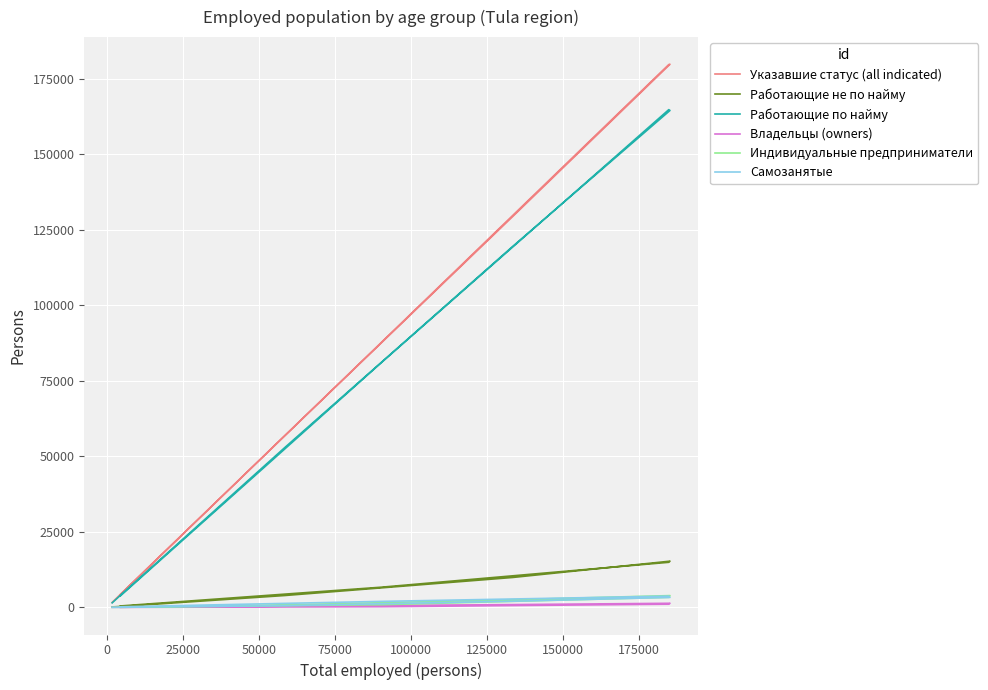

What is the value of the Индивидуальные предприниматели point at the 1st from the left?

26